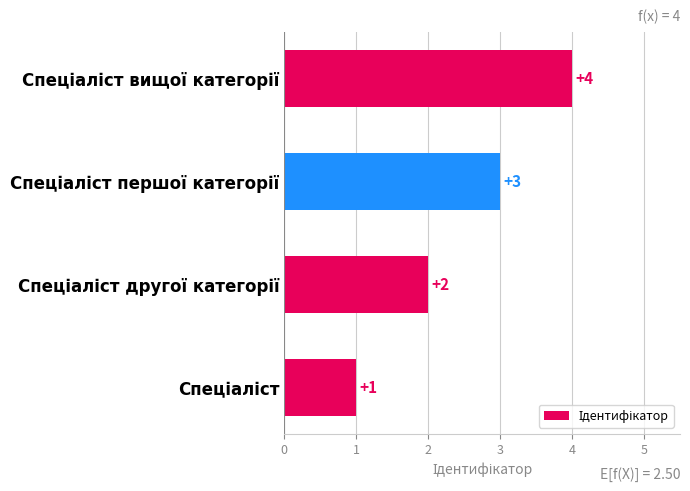

What is the difference between the maximum and minimum values?

3